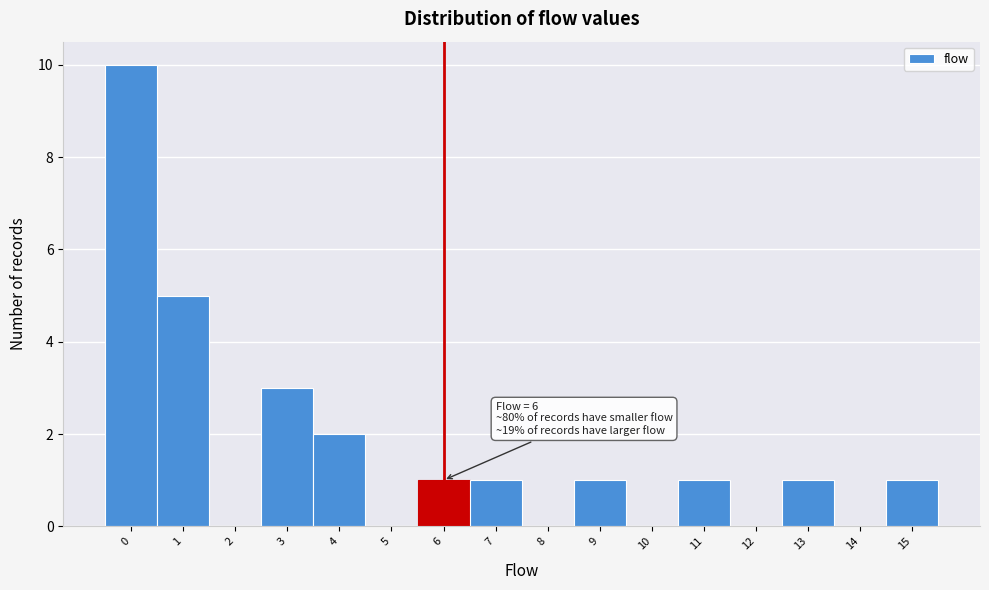

Reading left to right, extract all data points from this chart.

0=10	1=5	2=0	3=3	4=2	5=0	6=1	7=1	8=0	9=1	10=0	11=1	12=0	13=1	14=0	15=1